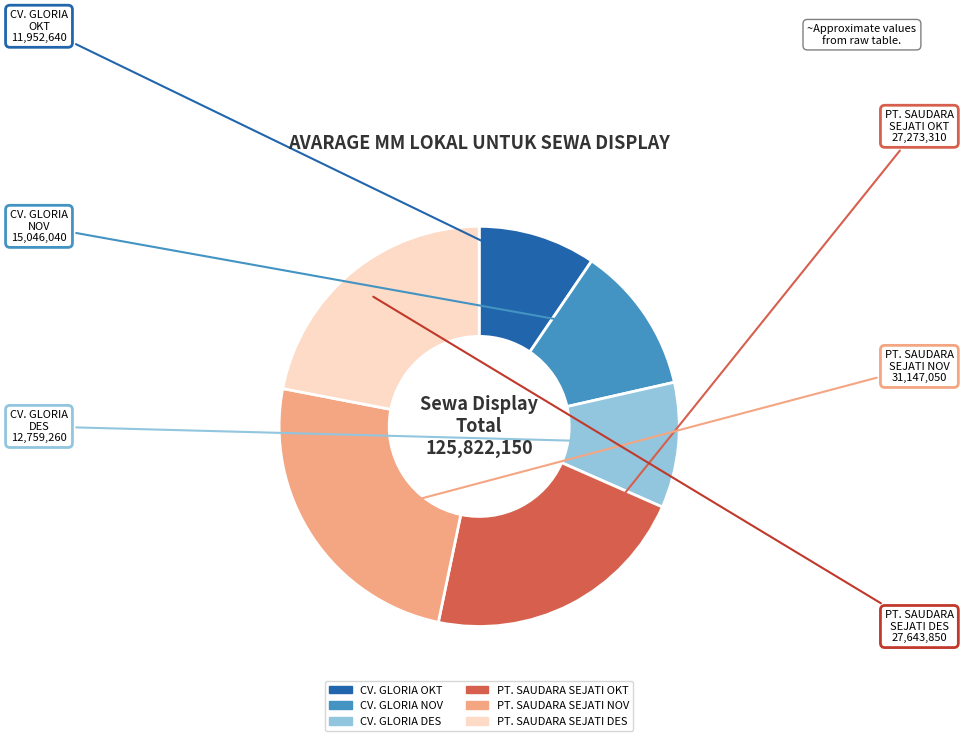

Which slice is the largest?

PT. SAUDARA SEJATI NOV